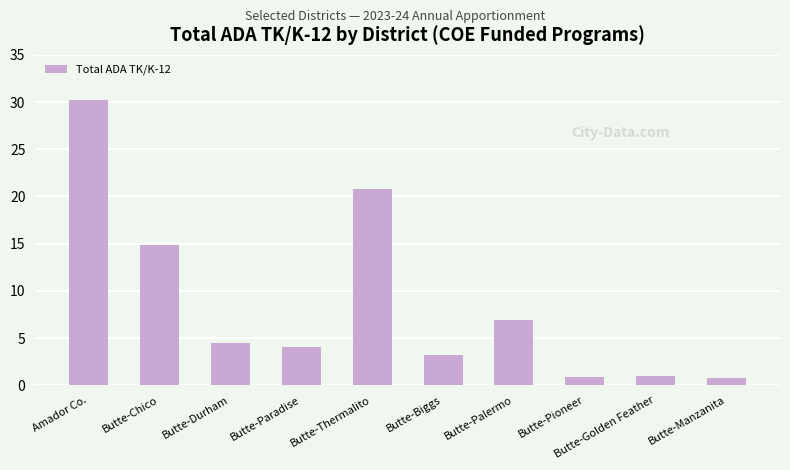

Is it true that the value at Butte-Chico is 14.8?

True